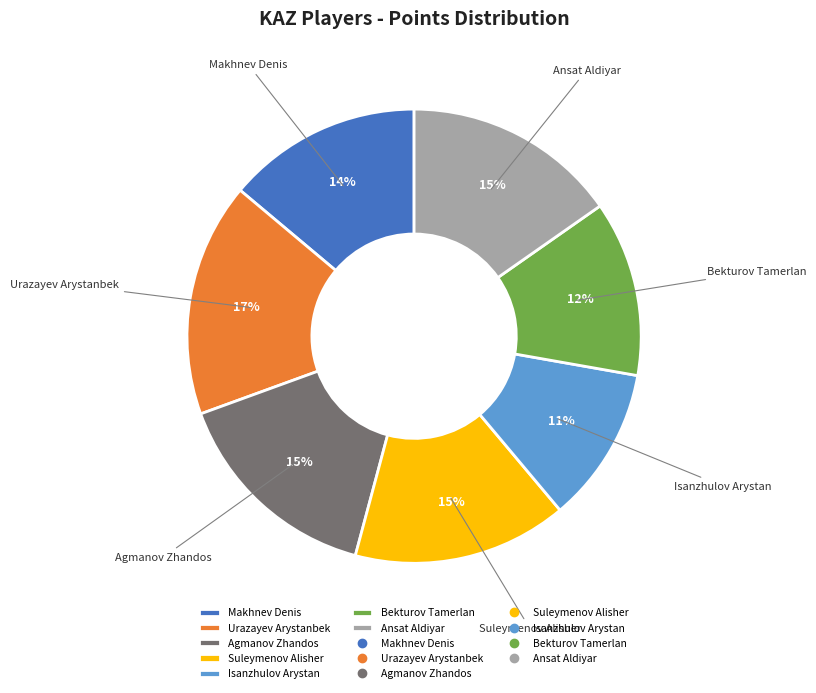

Is it true that Makhnev Denis is 27% of the pie?

False